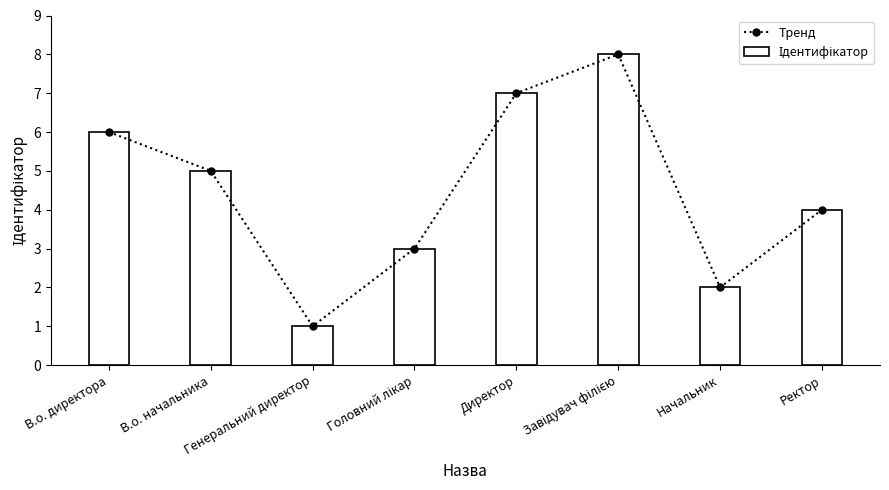

Are the bars horizontal?

No